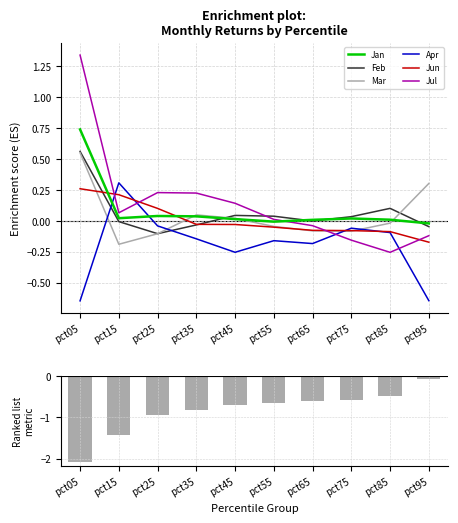

Rank the series by their maximum value, from lowest to highest.

Jun, Apr, Mar, Feb, Jan, Jul